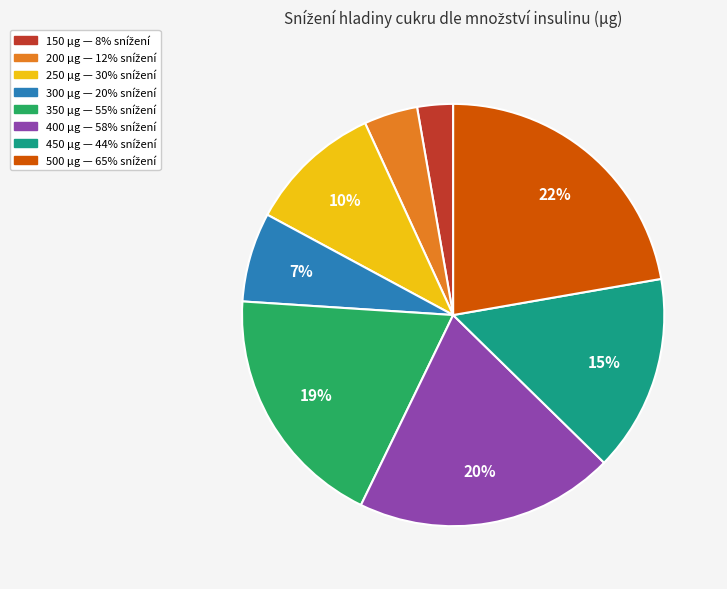

What is the ratio of the value at 450 to the value at 500?

0.7